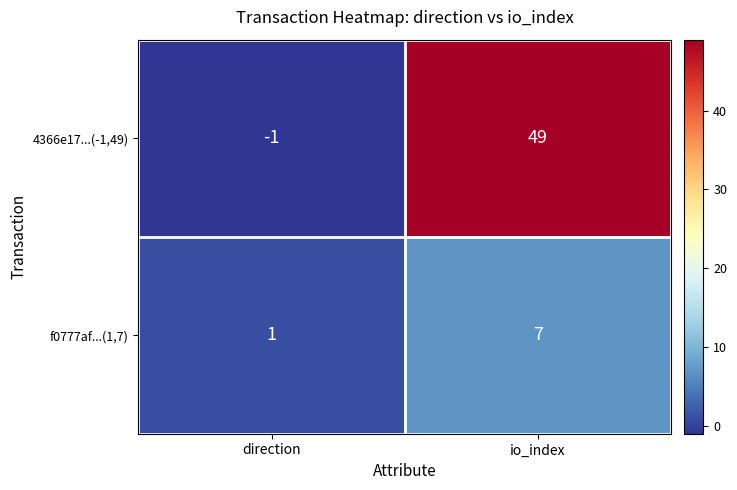

Rank the series by their maximum value, from highest to lowest.

4366e17...(-1,49), f0777af...(1,7)